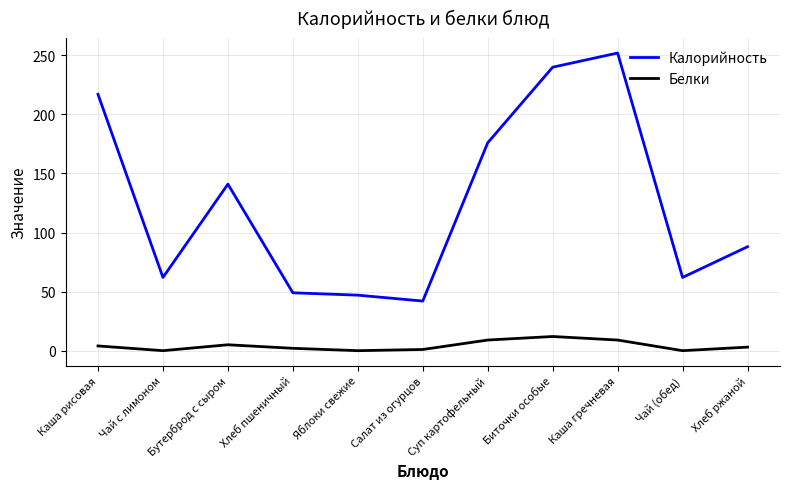

Where is Калорийность nearest to the value 147?

Бутерброд с сыром